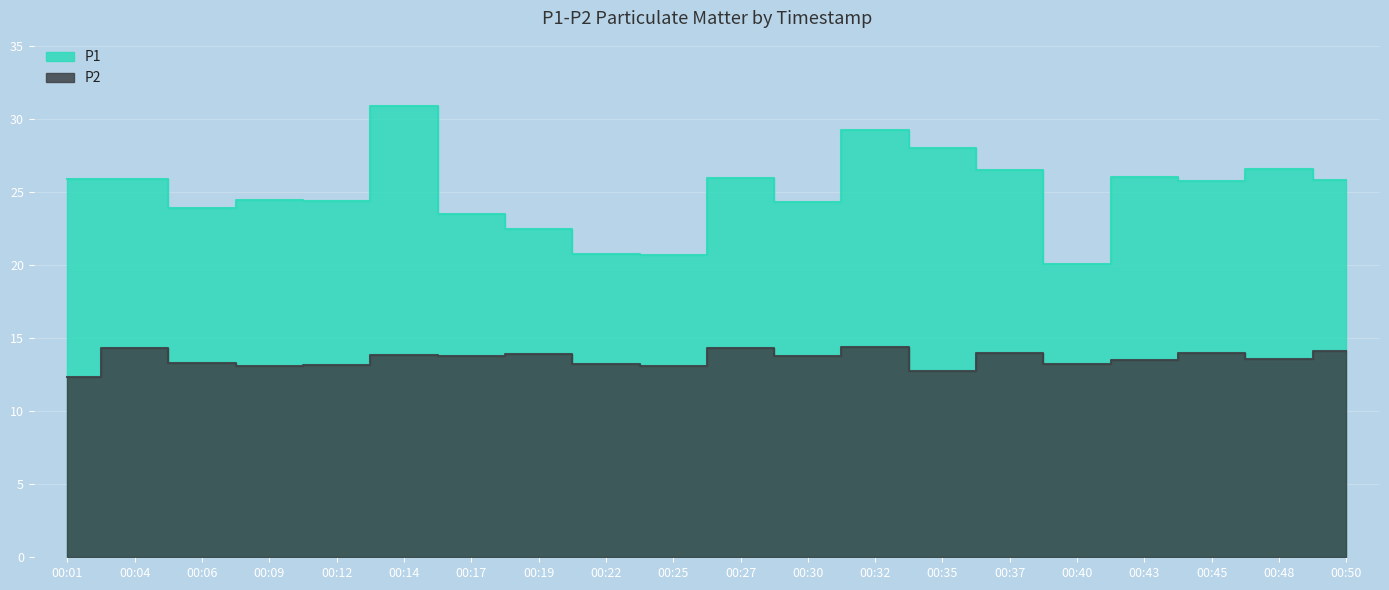

What are all the series names shown in the legend?

P1, P2